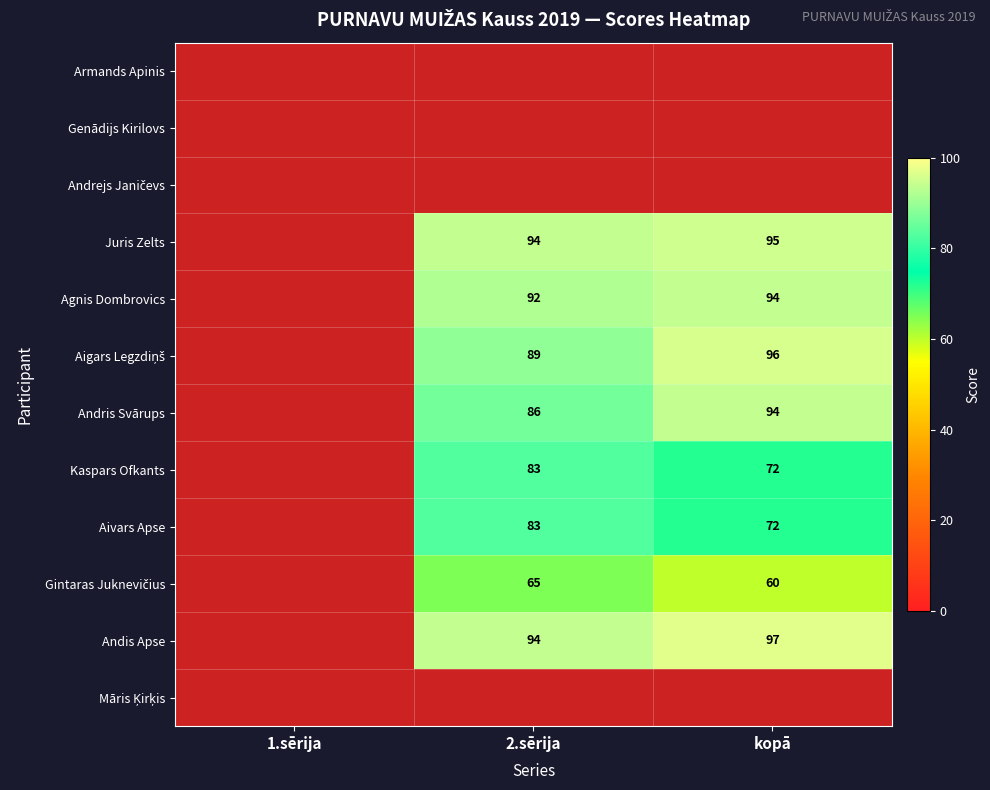

The Kaspars Ofkants series shows 72 at kopā. True or false?

True